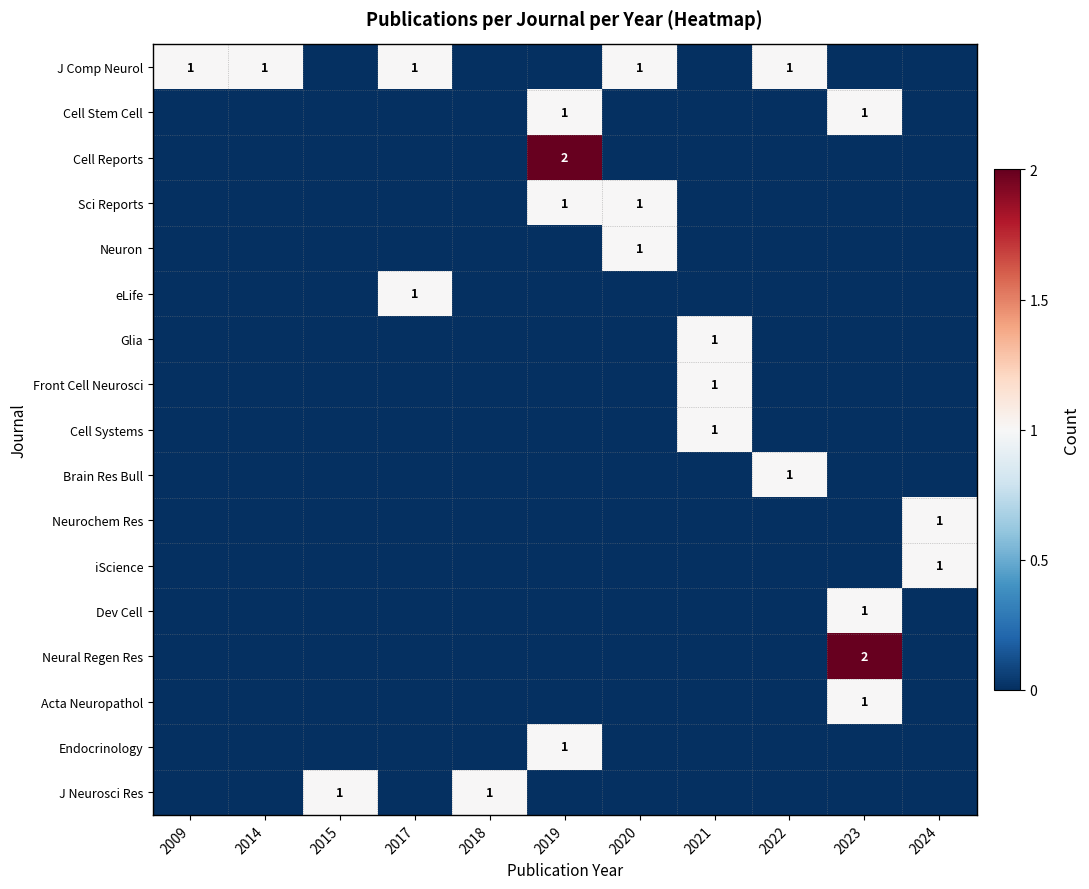

What is the difference between the Sci Reports values at 2019 and 2024?

1